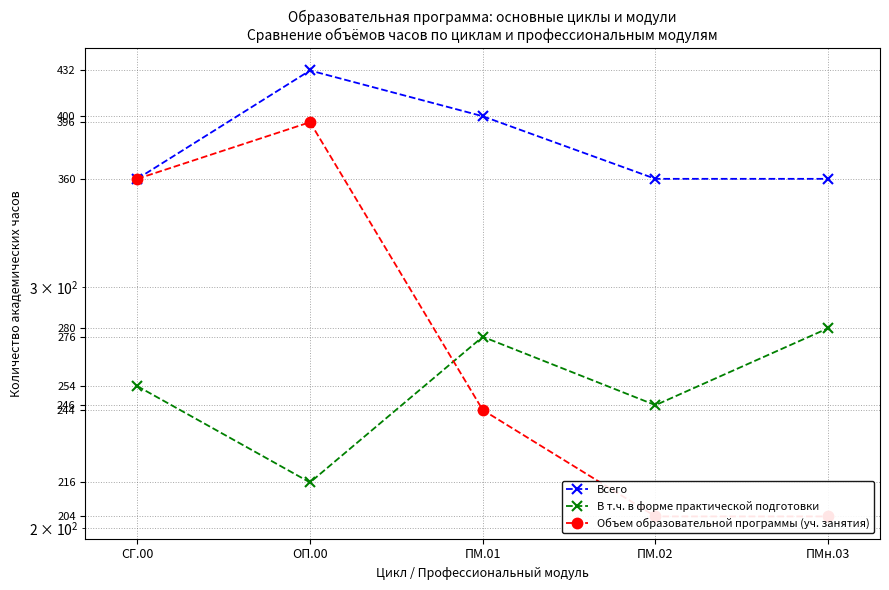

True or false: В т.ч. в форме практической подготовки and Всего intersect in this chart.

False